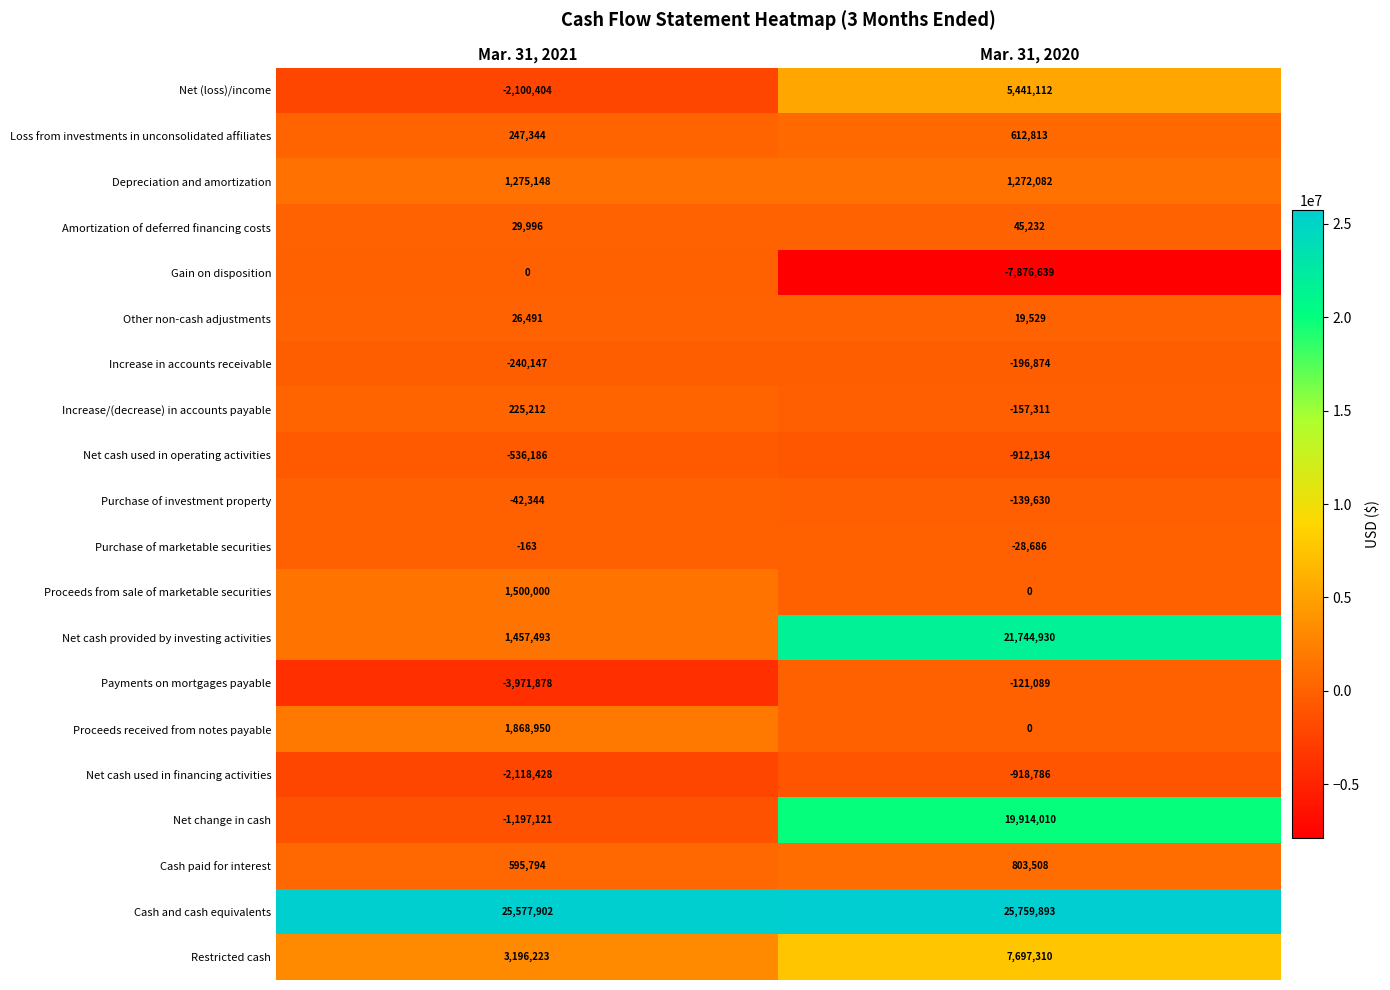

What is the difference between the Purchase of marketable securities values at Mar. 31, 2020 and Mar. 31, 2021?

28523